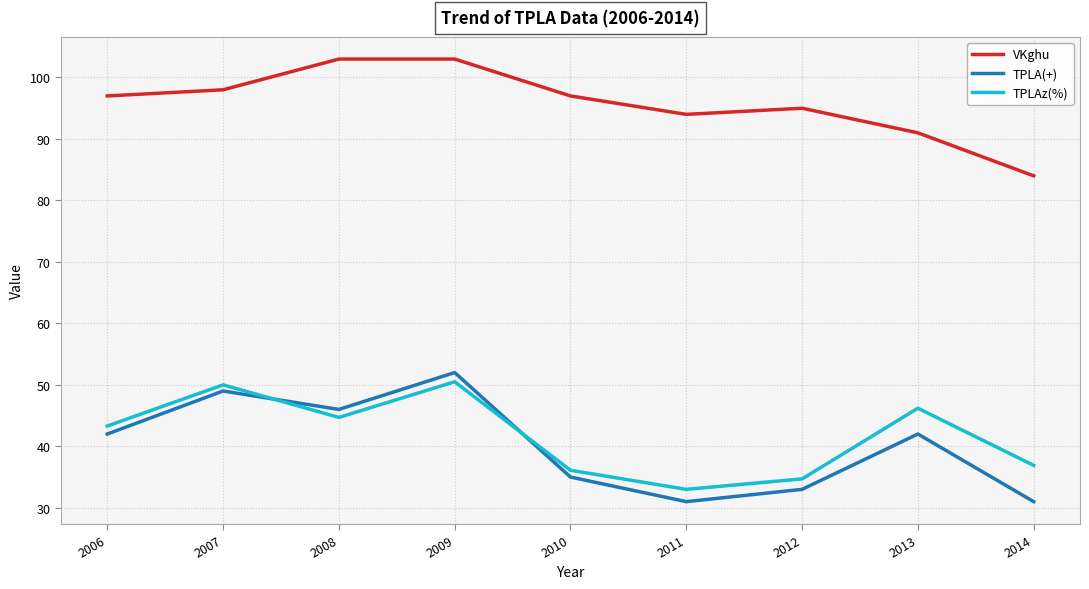

Rank the series at 2013 from lowest to highest value.

TPLA(+), TPLAz(%), VKghu